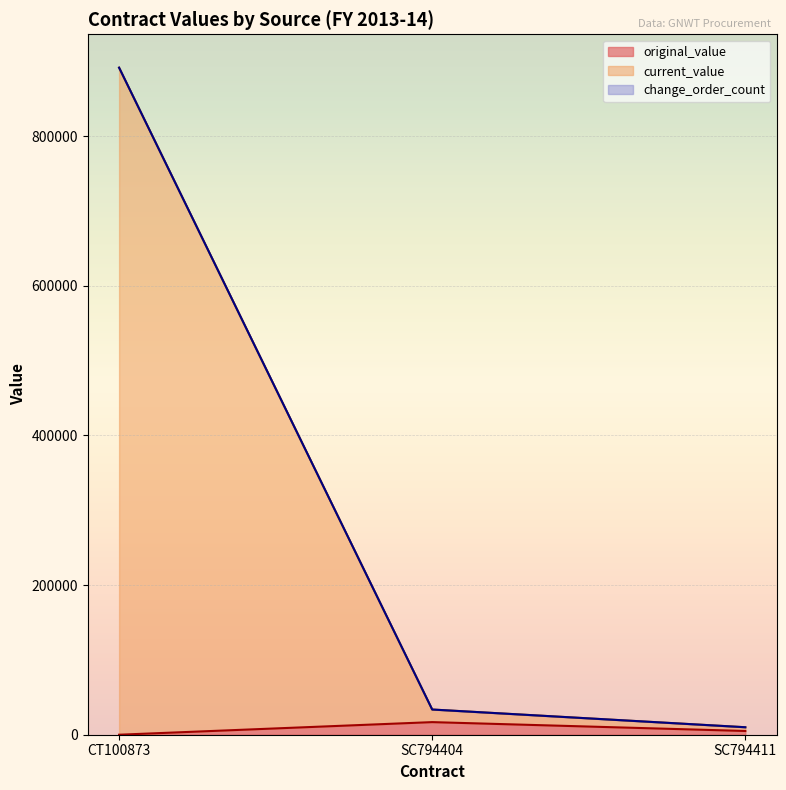

At which label does current_value reach its minimum?

SC794411